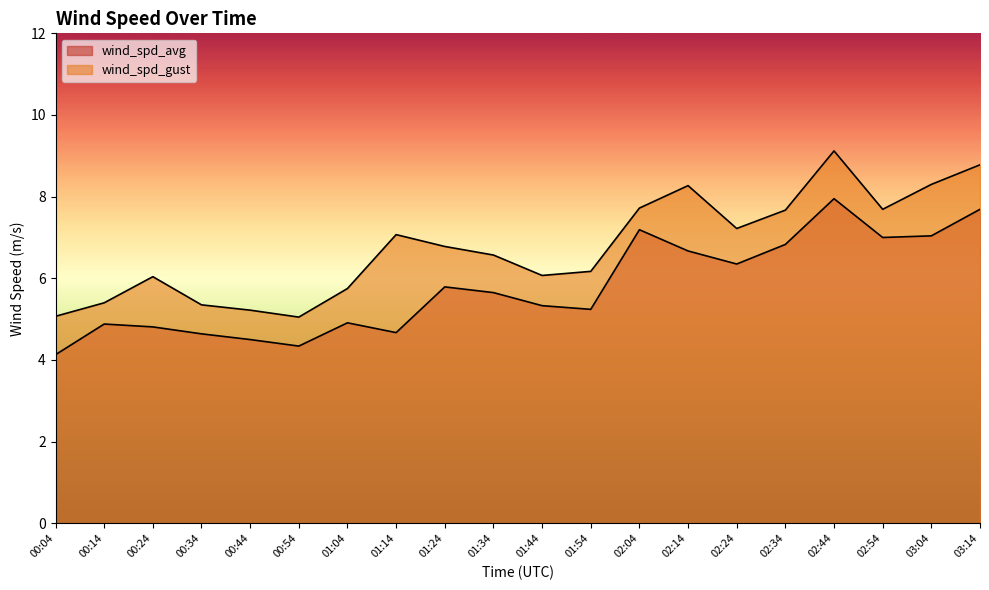

What position from the right is 00:44?

16